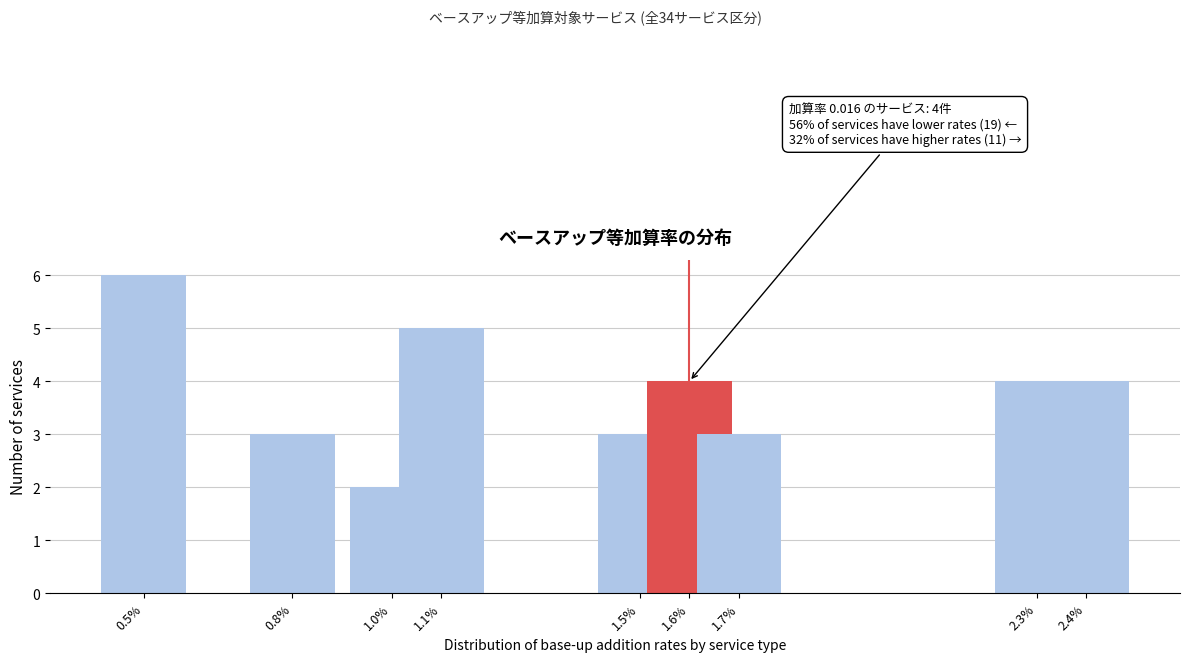

Reading left to right, transcribe all the data shown in this chart.

0.5%=6	0.8%=3	1.0%=2	1.1%=5	1.5%=3	1.6%=4	1.7%=3	2.3%=4	2.4%=4